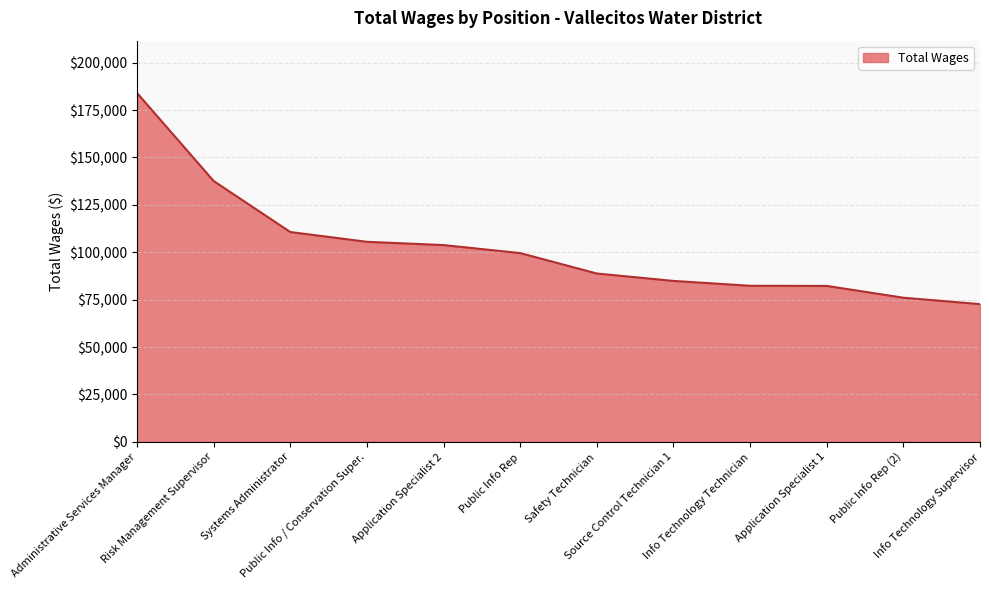

What is the difference between the second highest and minimum values?

64934